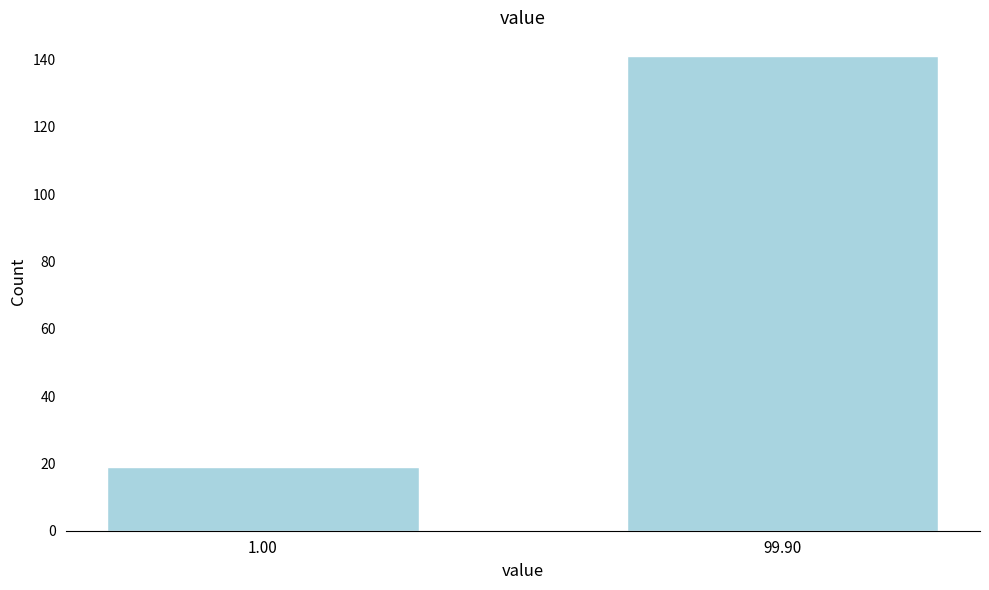

Reading left to right, list all the values displayed in this chart.

1.00=19	99.90=141